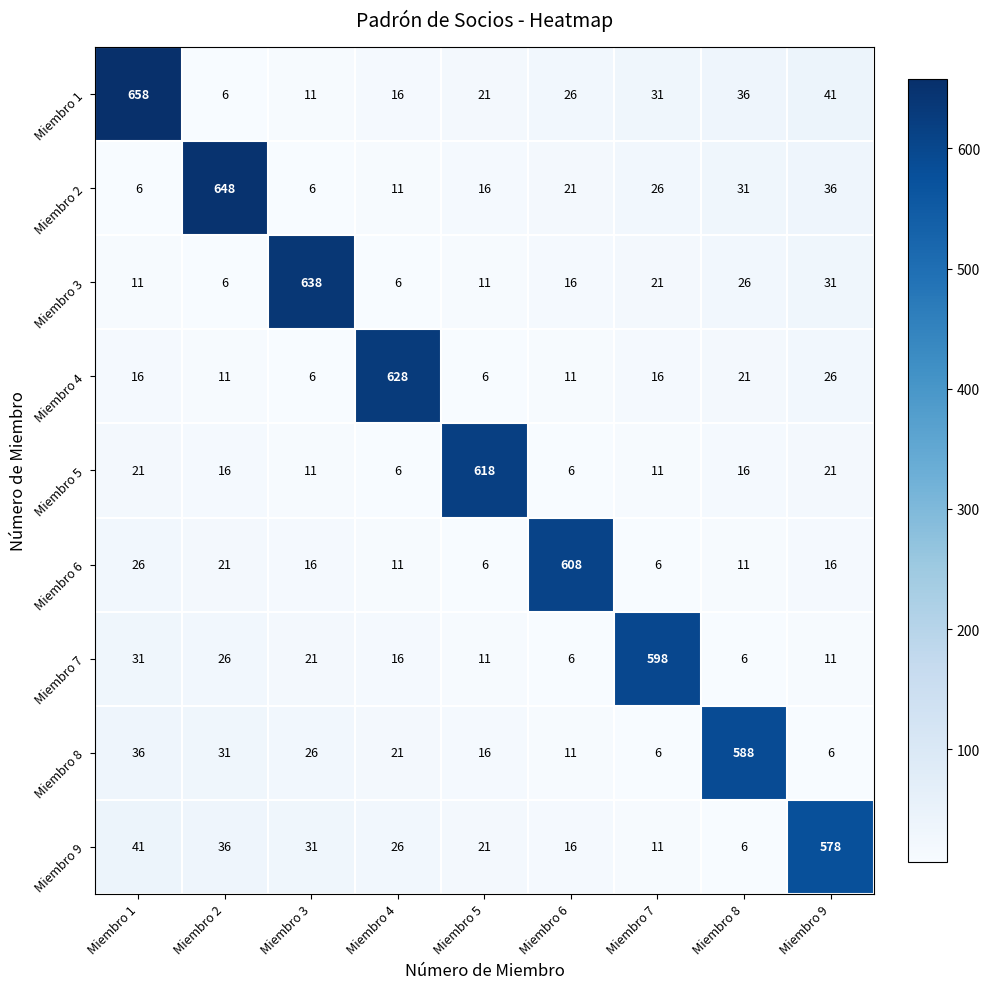

What is the average value of the Miembro 1 series?

94